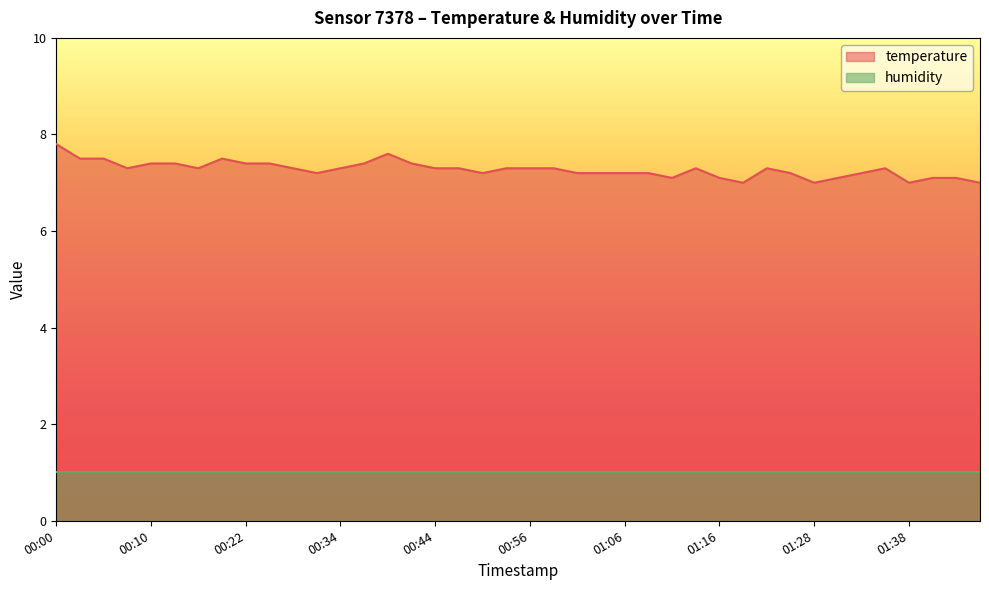

Reading left to right, what are all the values shown in this chart?

00:00=7.8	00:03=7.5	00:05=7.5	00:08=7.3	00:10=7.4	00:13=7.4	00:15=7.3	00:17=7.5	00:22=7.4	00:25=7.4	00:27=7.3	00:30=7.2	00:34=7.3	00:37=7.4	00:39=7.6	00:42=7.4	00:44=7.3	00:47=7.3	00:49=7.2	00:52=7.3	00:56=7.3	00:59=7.3	01:01=7.2	01:04=7.2	01:06=7.2	01:09=7.2	01:11=7.1	01:13=7.3	01:16=7.1	01:21=7.0	01:23=7.3	01:26=7.2	01:28=7.0	01:30=7.1	01:33=7.2	01:35=7.3	01:38=7.0	01:43=7.1	01:45=7.1	01:47=7.0